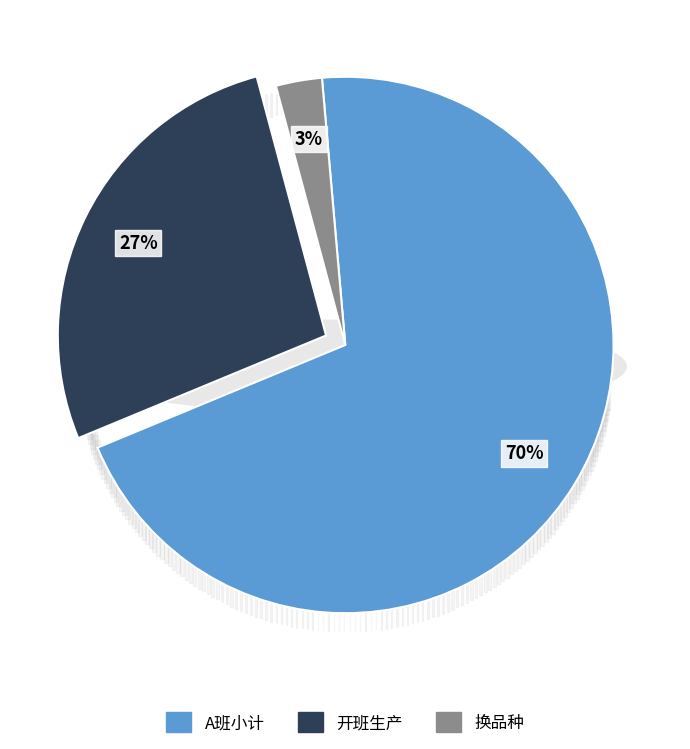

How many slices are in this pie chart?

3